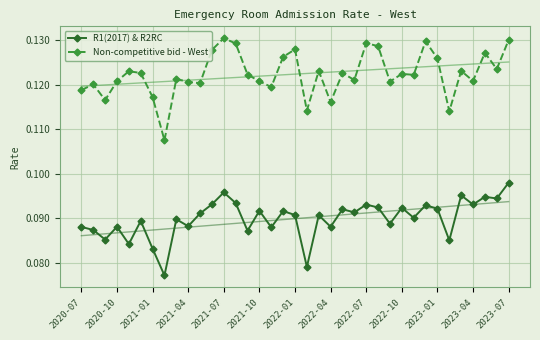

True or false: Non-competitive bid - West has more than 1 points higher than both neighbors.

True